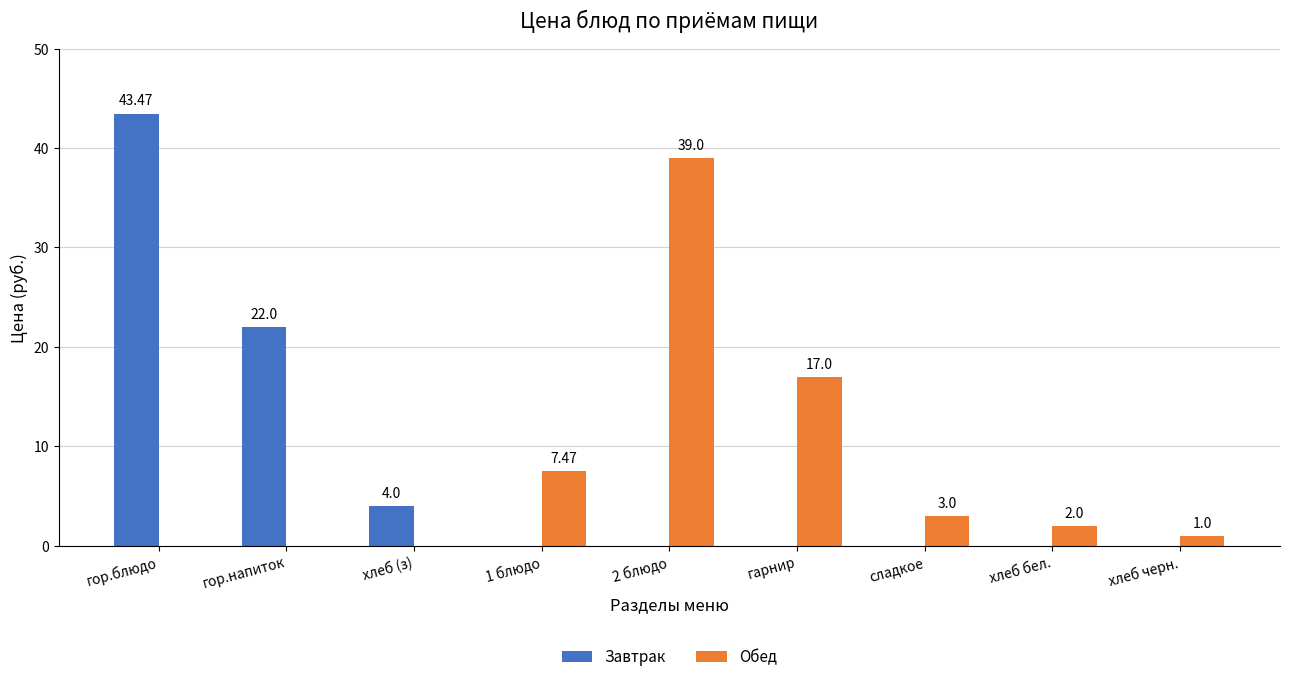

What is the total value across all series at хлеб бел.?

2.0